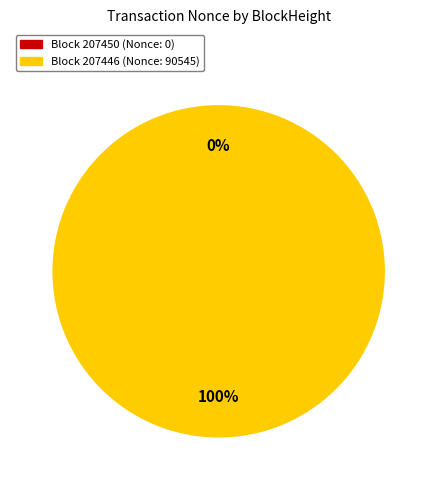

To the nearest percent, what portion does 207446 represent?

100%